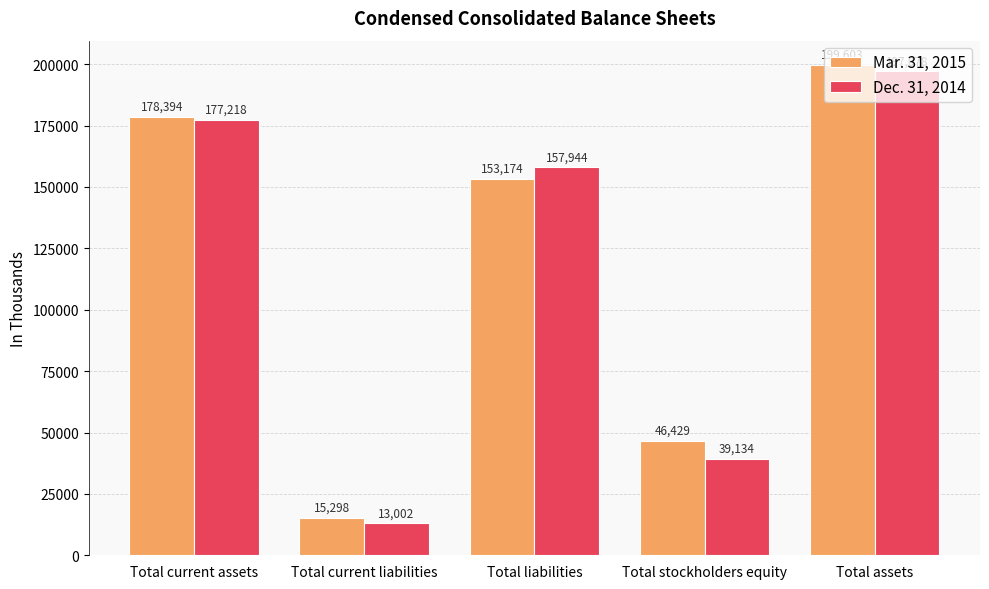

The Dec. 31, 2014 series shows 39134 at Total stockholders equity. True or false?

True